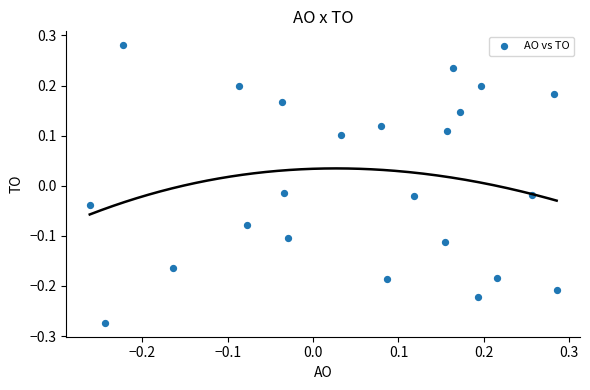

What is the range of X values (max minus min)?

0.5